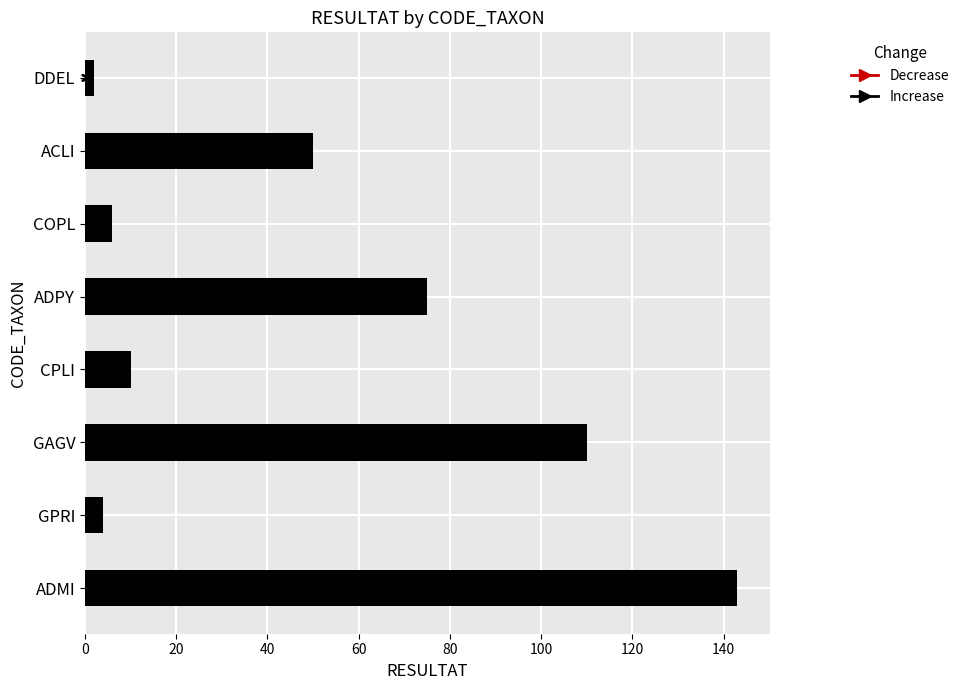

What is the minimum value shown in the chart?

2